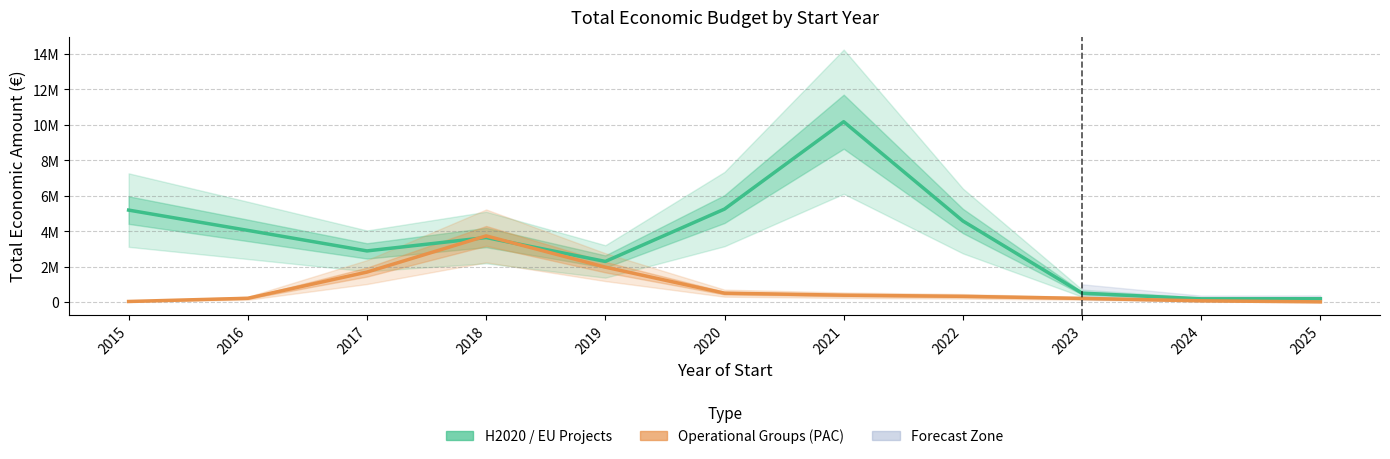

At which category is the sum across all series the highest?

2021